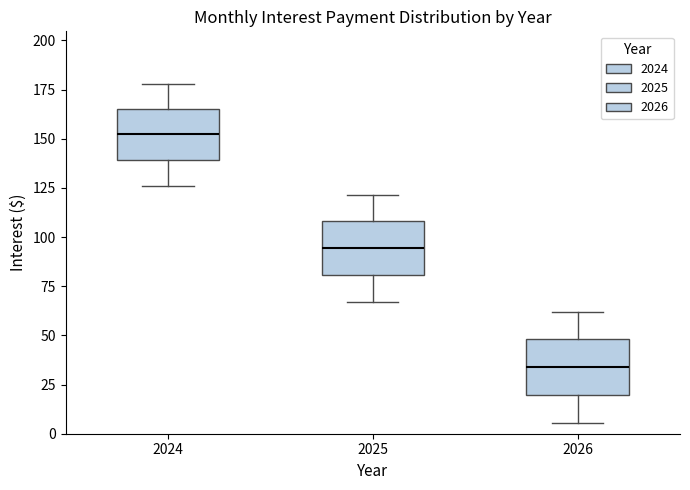

Reading left to right, read every box against the y-axis: the position of its median line, the range the box covers, and the ends of its whiskers. The values are not printed on the chart, so give them approximately, as read against the axis.

2024: median 150, box 140 to 165, whiskers 125 to 180
2025: median 95, box 80 to 110, whiskers 65 to 120
2026: median 35, box 20 to 50, whiskers 5 to 60